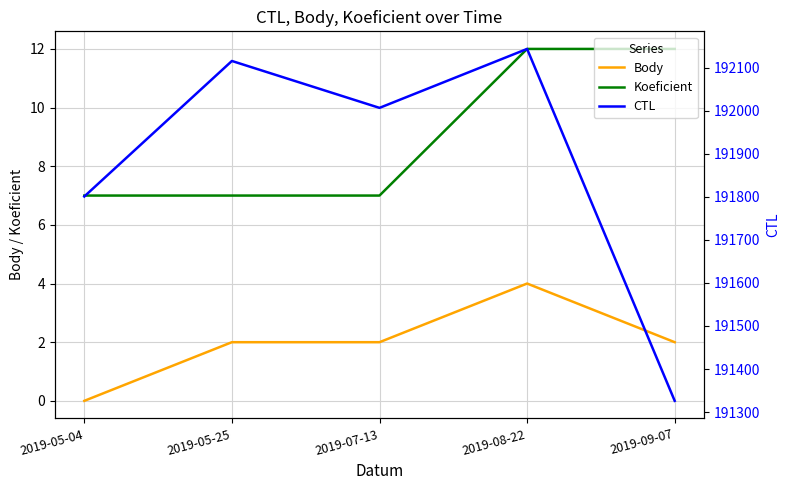

What is the sum of the CTL values at 2019-05-04 and 2019-05-25?

383917